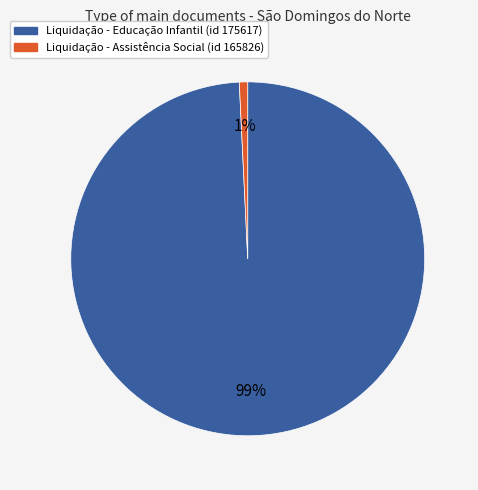

Is there a majority slice in this chart?

Yes